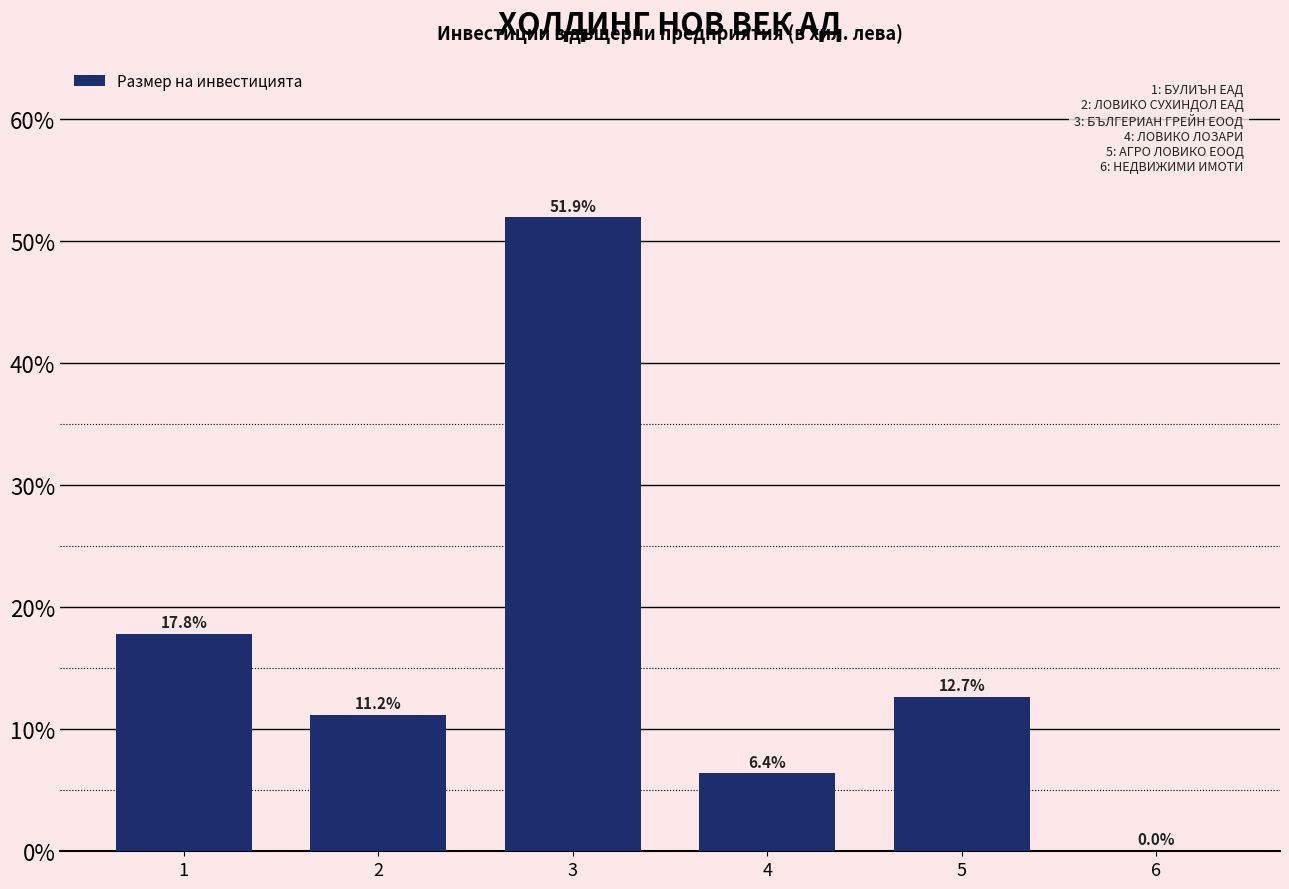

What is the sum of the values at 3 and 6?

51.9